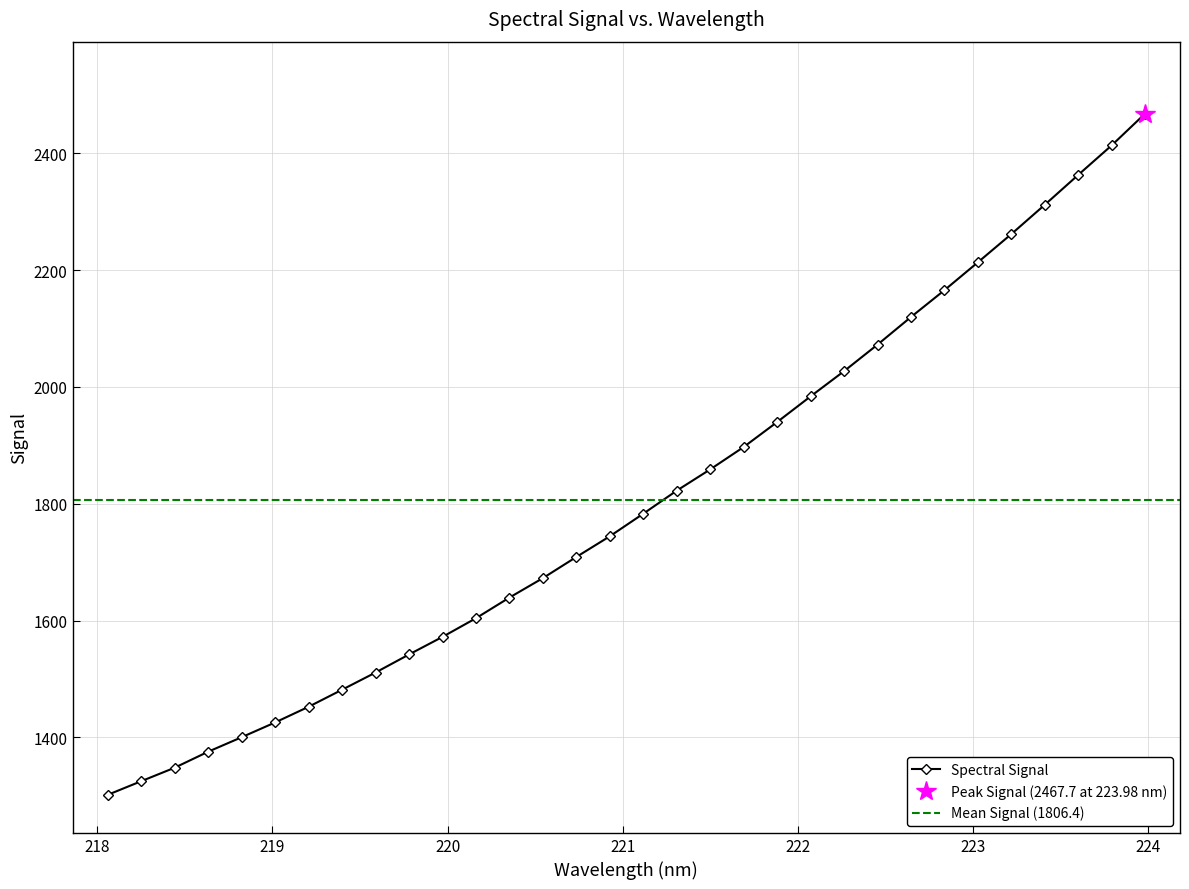

What is the value of the Spectral Signal point at the 23rd from the left?

2027.0